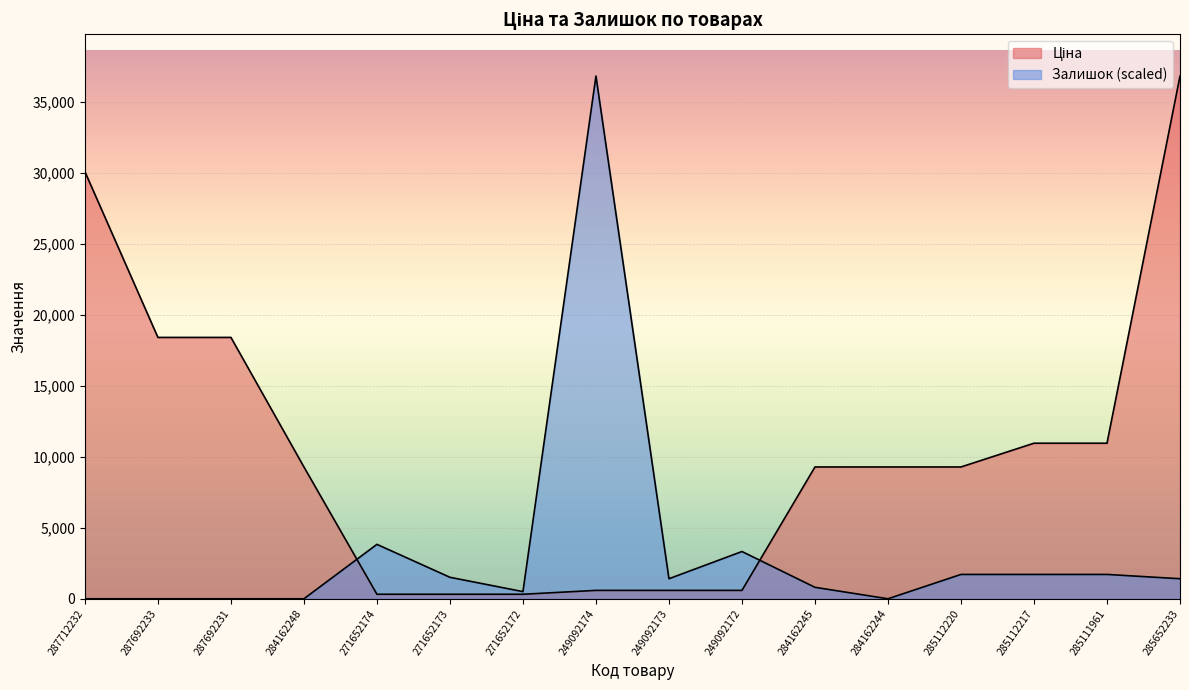

At which category does Залишок reach its first local valley?

271652172